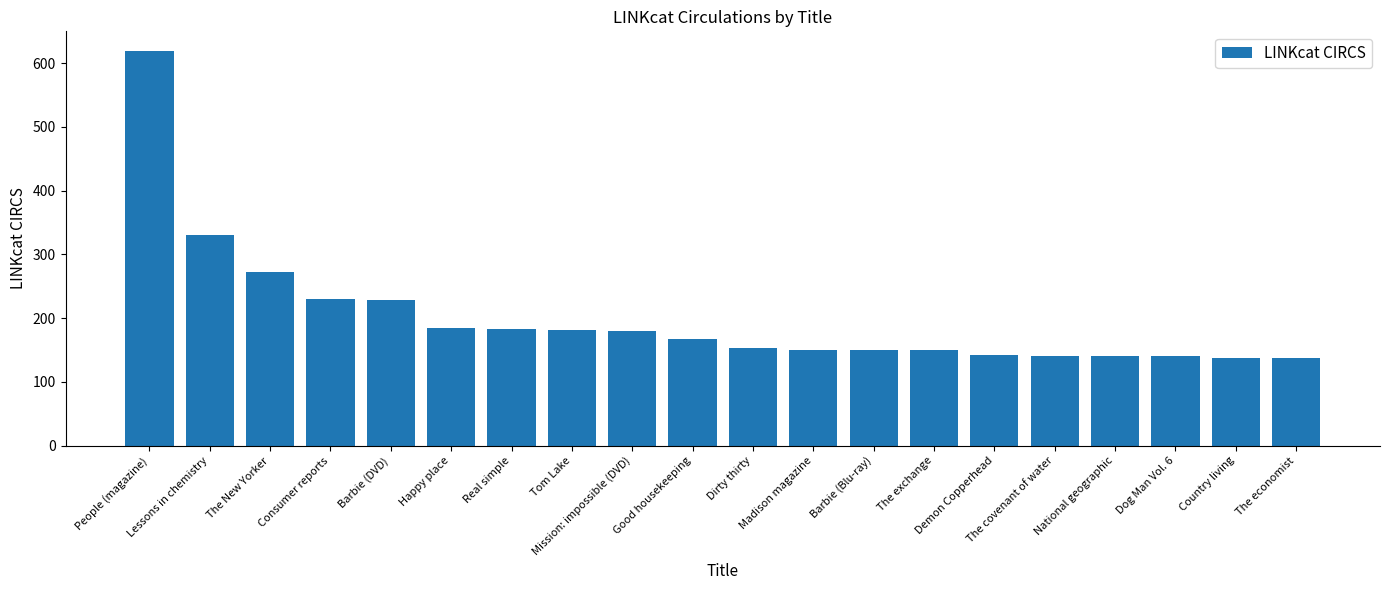

The value at The economist is 138. True or false?

True